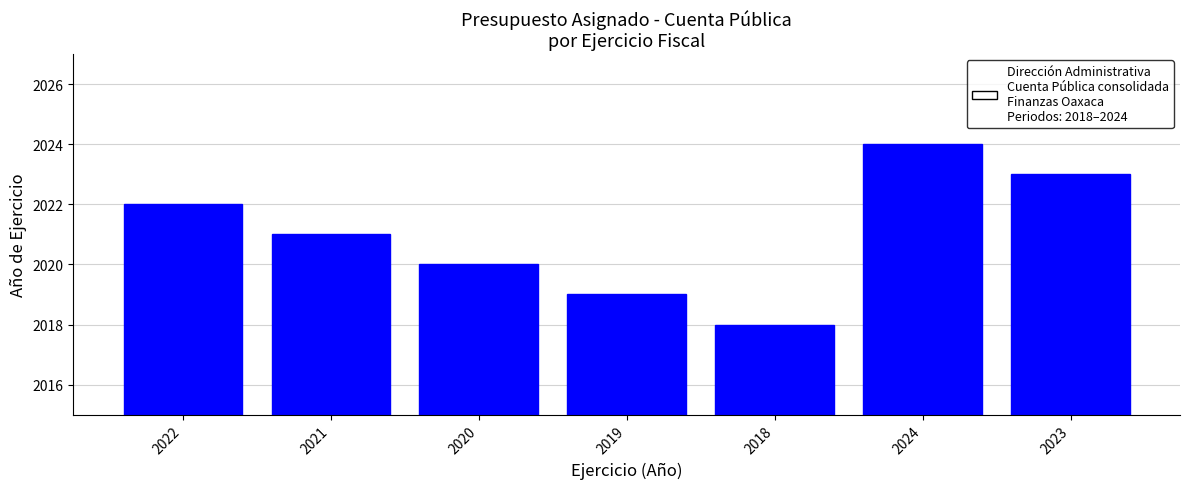

What value does the data have at 2024?

2024